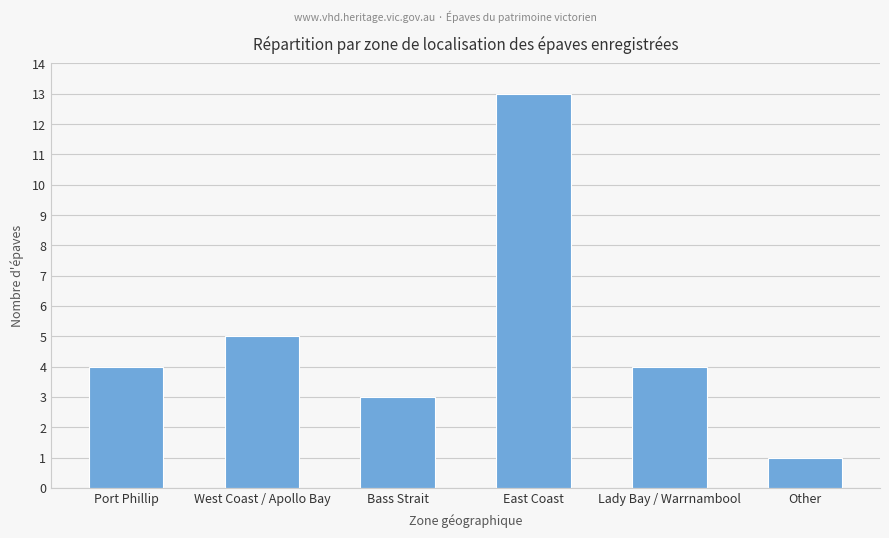

What is the change in value from West Coast / Apollo Bay to Lady Bay / Warrnambool?

-1